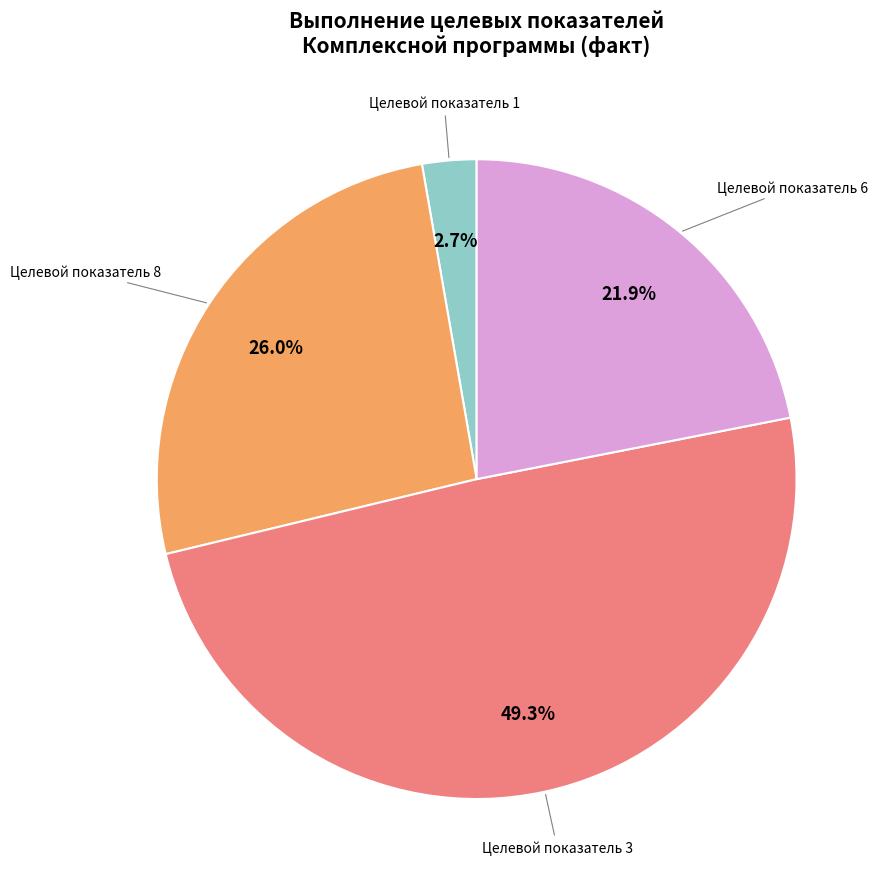

Is there a majority slice in this chart?

No